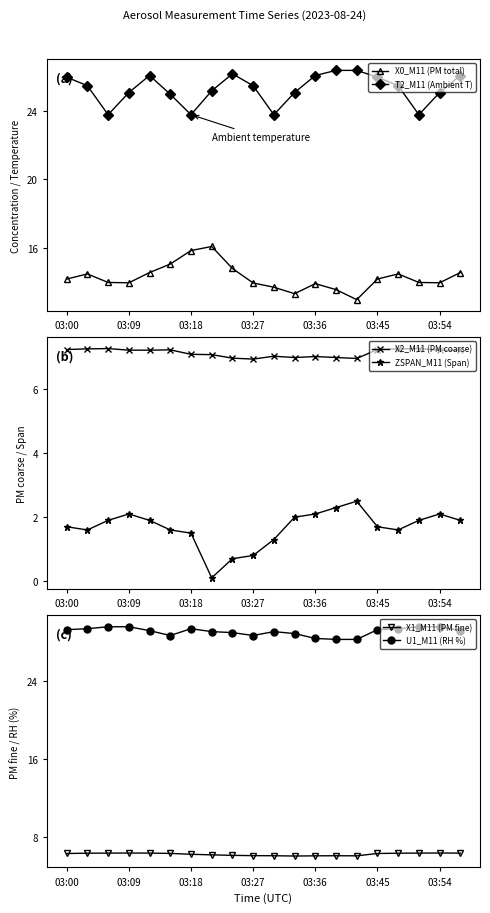

Is the value of X0_M11 (PM total) at 8 greater than the value of T2_M11 (Ambient T) at 10?

No